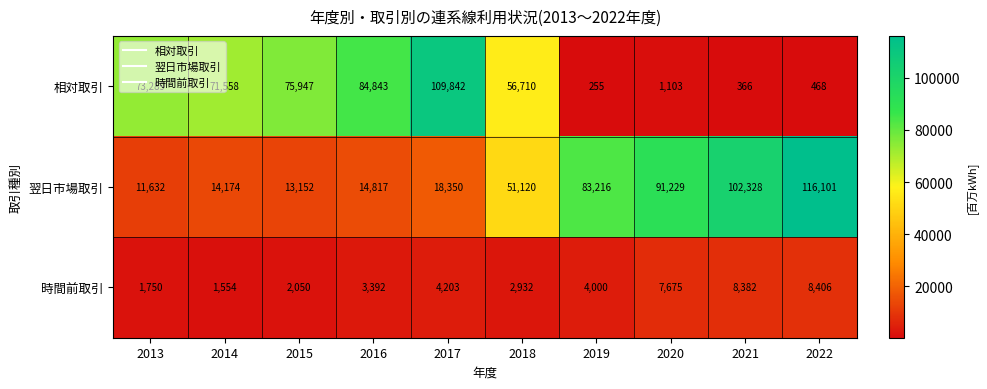

The value of 時間前取引 at 2015 is 2050. True or false?

True